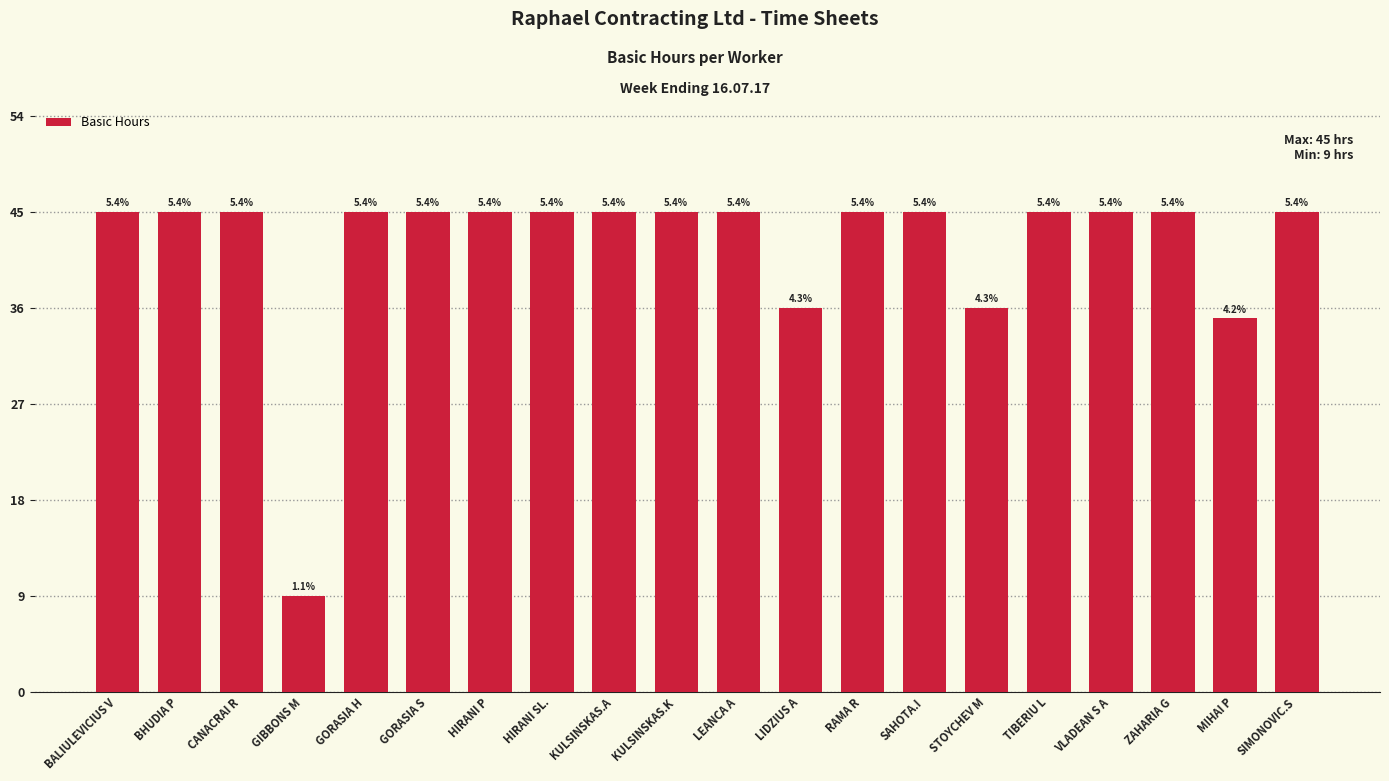

What is the smallest value displayed?

9